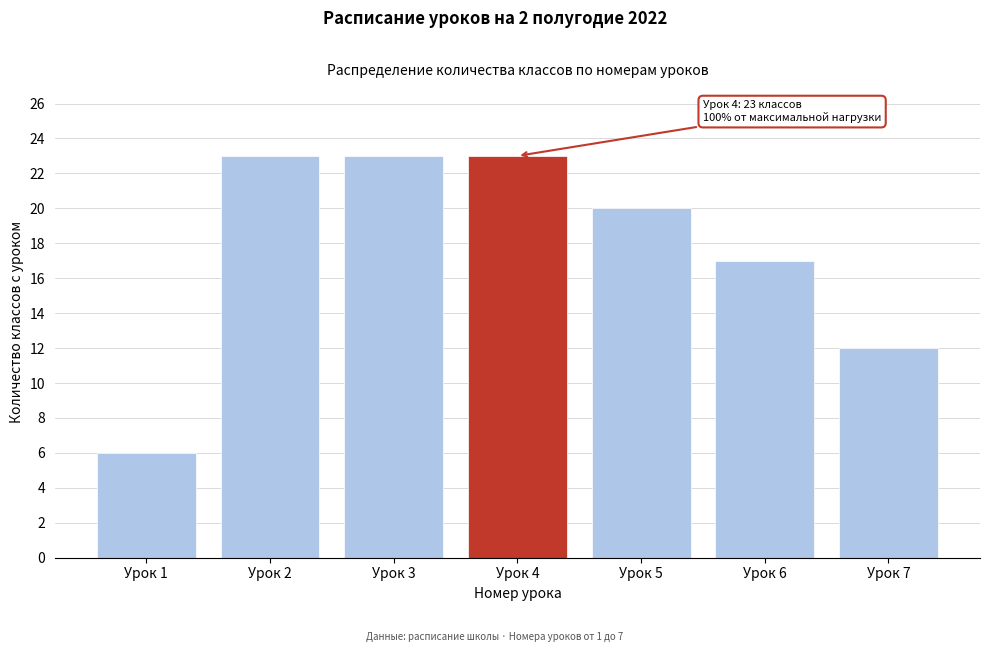

Reading left to right, what are all the values shown in this chart?

6	23	23	23	20	17	12